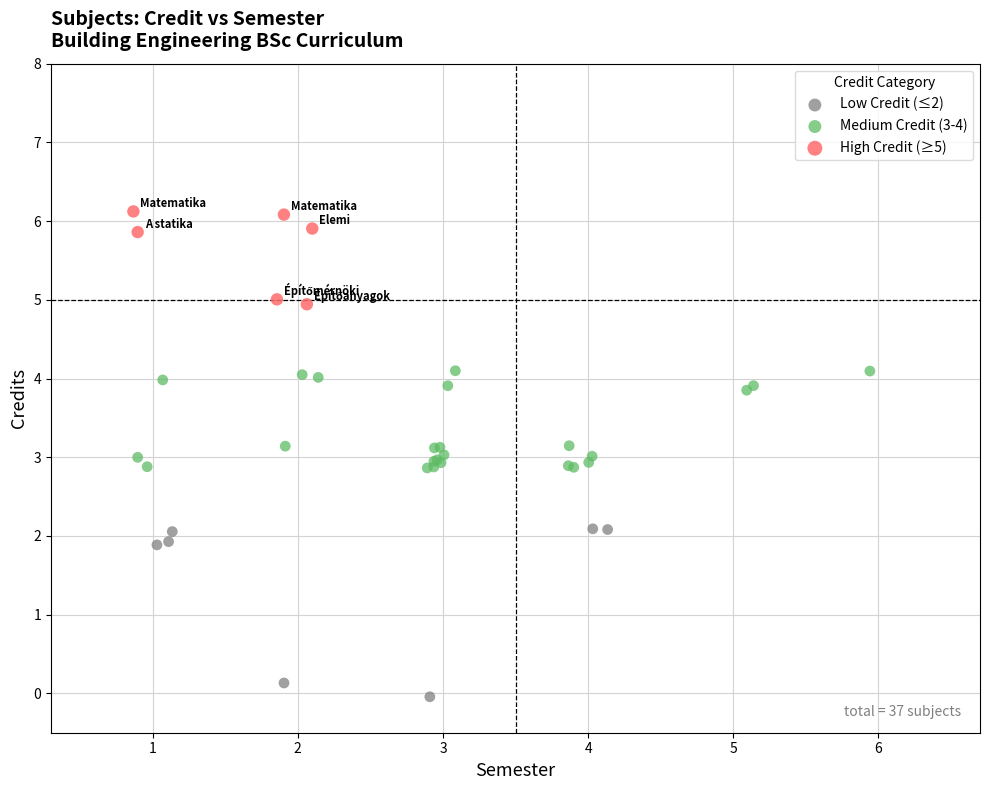

Which series contains the highest Y value?

High Credit (≥5)